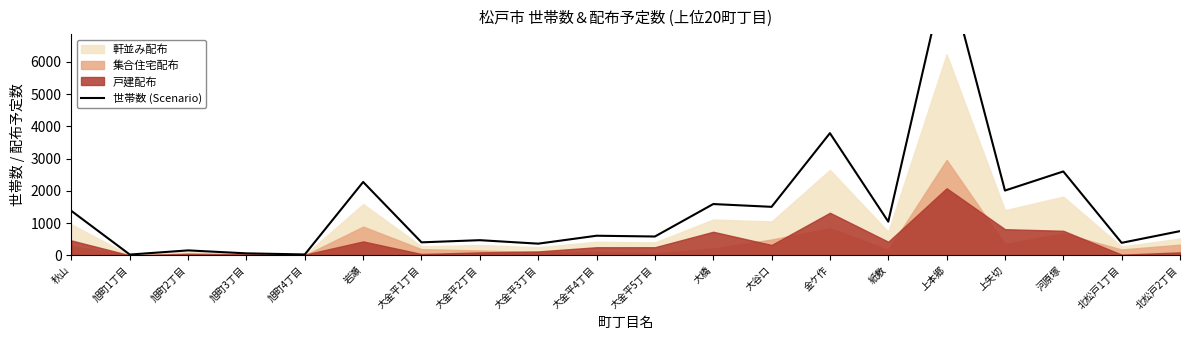

What is the sum of the values at 岩瀬 and 河原塚?

4877